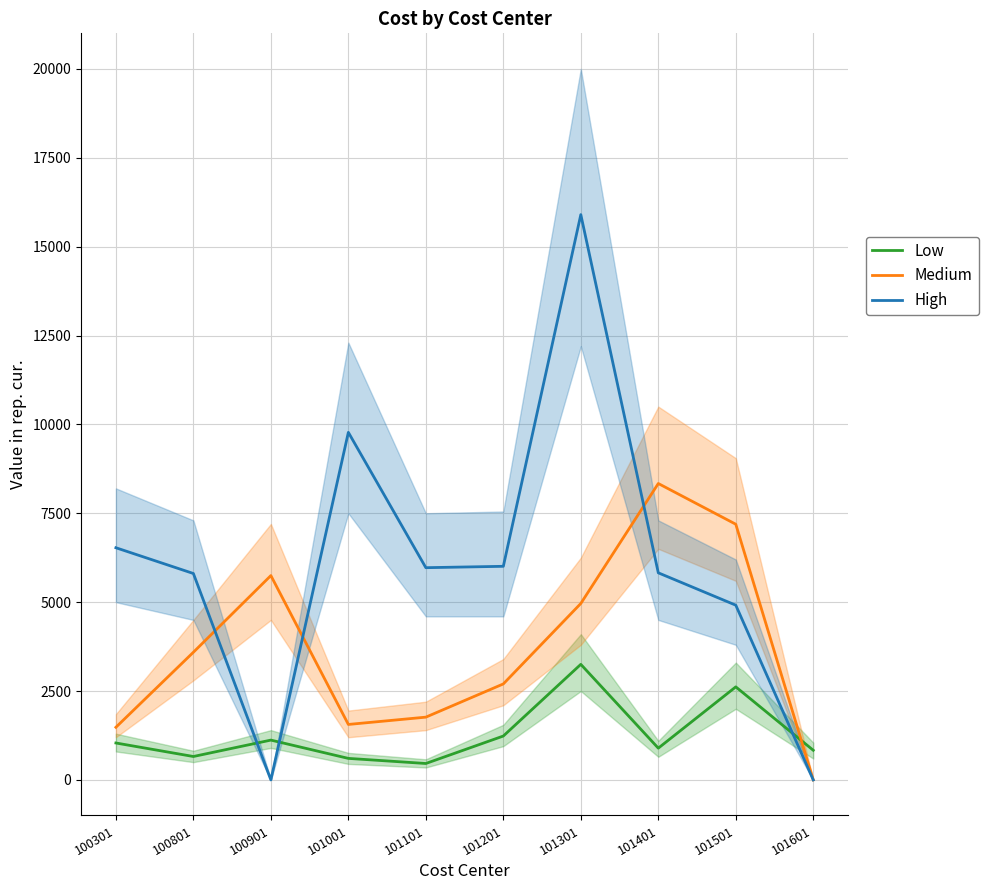

True or false: Wide Area Network Data circuits has a value of 6530.5 at 100301.

True